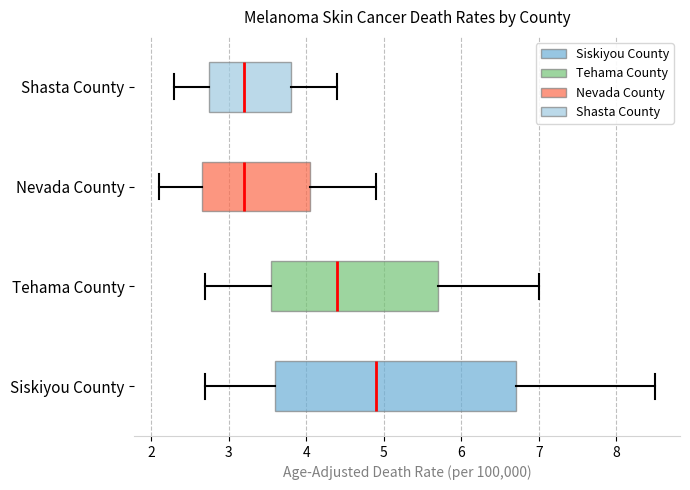

Which box has the furthest to the right median line?

Siskiyou County